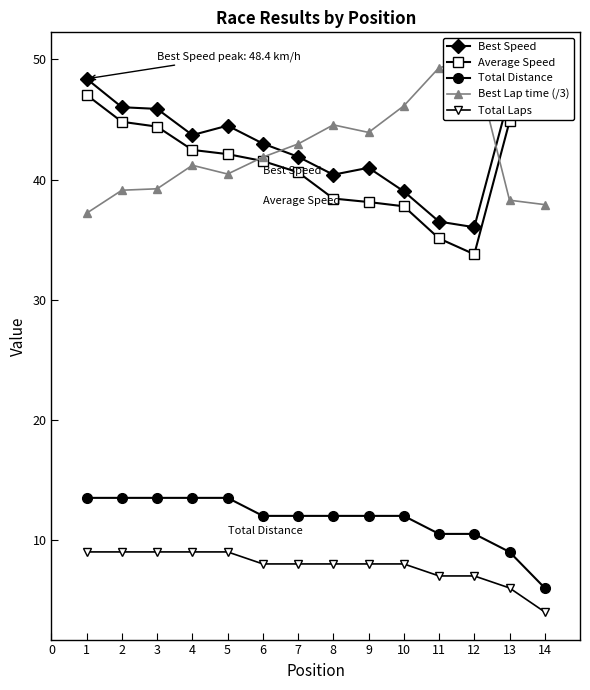

True or false: Best Lap time (/3) and Average Speed cross at least once.

True